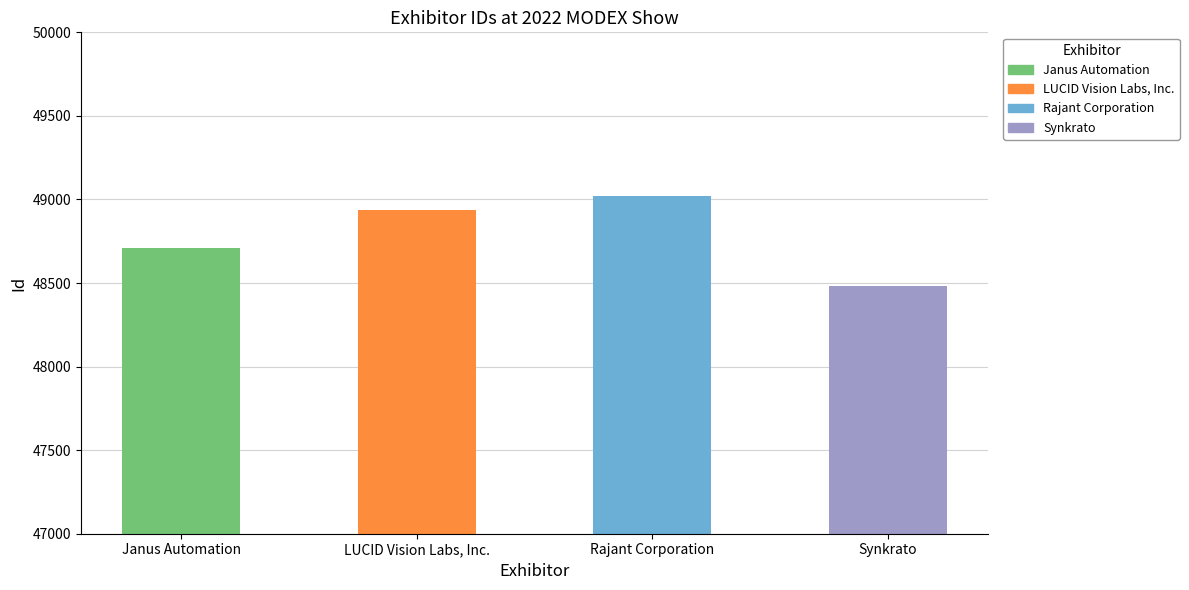

What is the label of the 3rd bar from the left?

Rajant Corporation